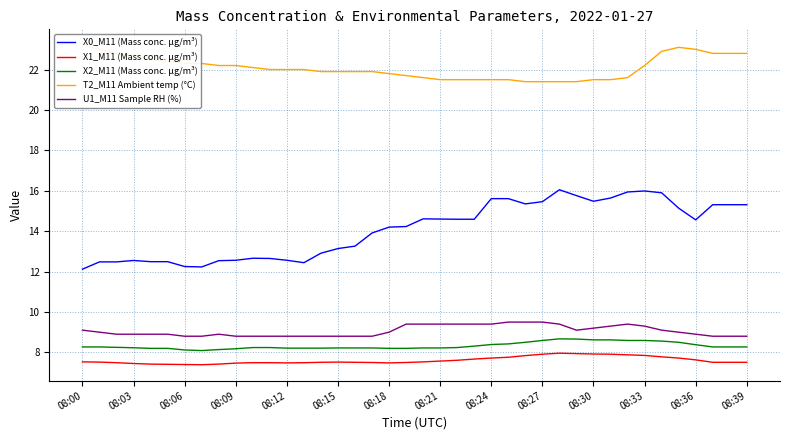

Reading left to right, extract all data points from this chart.

X0_M11 (Mass conc. μg/m³): 12.1	12.5	12.5	12.6	12.5	12.5	12.2	12.2	12.5	12.6	12.7	12.7	12.6	12.4	12.9	13.1	13.3	13.9	14.2	14.2	14.6	14.6	14.6	14.6	15.6	15.6	15.3	15.5	16.1	15.8	15.5	15.6	15.9	16.0	15.9	15.1	14.6	15.3	15.3	15.3
X1_M11 (Mass conc. μg/m³): 7.5	7.5	7.5	7.5	7.4	7.4	7.4	7.4	7.4	7.5	7.5	7.5	7.5	7.5	7.5	7.5	7.5	7.5	7.5	7.5	7.5	7.6	7.6	7.7	7.7	7.8	7.8	7.9	8.0	7.9	7.9	7.9	7.9	7.8	7.8	7.7	7.6	7.5	7.5	7.5
X2_M11 (Mass conc. μg/m³): 8.3	8.3	8.2	8.2	8.2	8.2	8.1	8.1	8.1	8.2	8.2	8.2	8.2	8.2	8.2	8.2	8.2	8.2	8.2	8.2	8.2	8.2	8.2	8.3	8.4	8.4	8.5	8.6	8.7	8.7	8.6	8.6	8.6	8.6	8.6	8.5	8.4	8.3	8.3	8.3
T2_M11 Ambient temp (°C): 23.2	23.0	22.8	22.7	22.5	22.4	22.3	22.3	22.2	22.2	22.1	22.0	22.0	22.0	21.9	21.9	21.9	21.9	21.8	21.7	21.6	21.5	21.5	21.5	21.5	21.5	21.4	21.4	21.4	21.4	21.5	21.5	21.6	22.2	22.9	23.1	23.0	22.8	22.8	22.8
U1_M11 Sample RH (%): 9.1	9.0	8.9	8.9	8.9	8.9	8.8	8.8	8.9	8.8	8.8	8.8	8.8	8.8	8.8	8.8	8.8	8.8	9.0	9.4	9.4	9.4	9.4	9.4	9.4	9.5	9.5	9.5	9.4	9.1	9.2	9.3	9.4	9.3	9.1	9.0	8.9	8.8	8.8	8.8